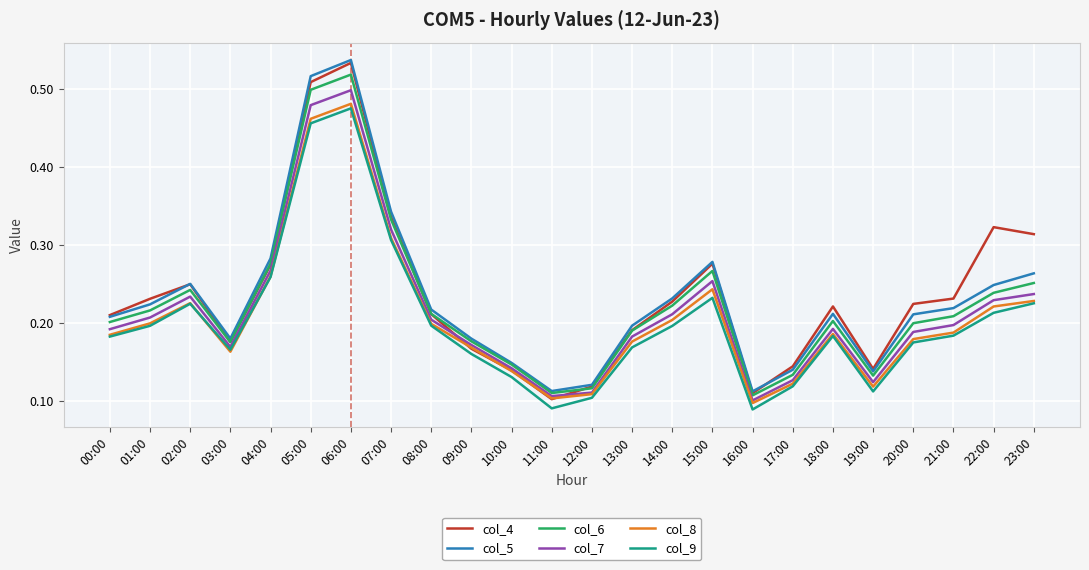

Which series changed the most between 08:00 and 23:00?

col_4